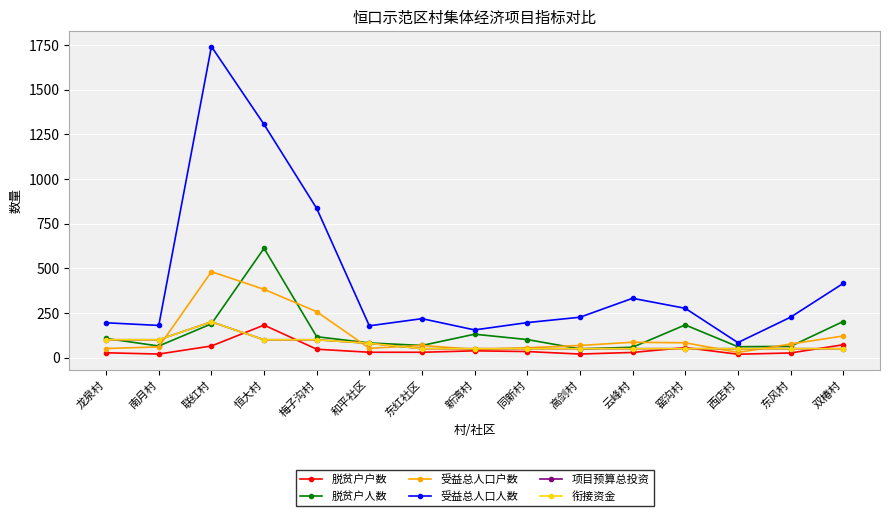

At which category is the sum across all series the highest?

联红村